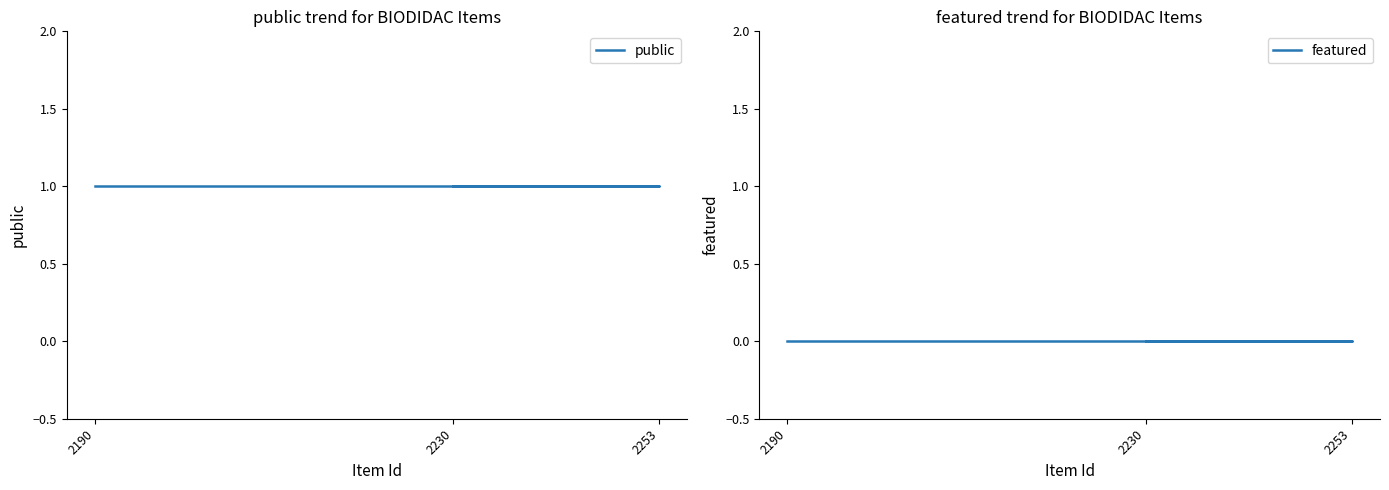

What position from the right is 2253?

2